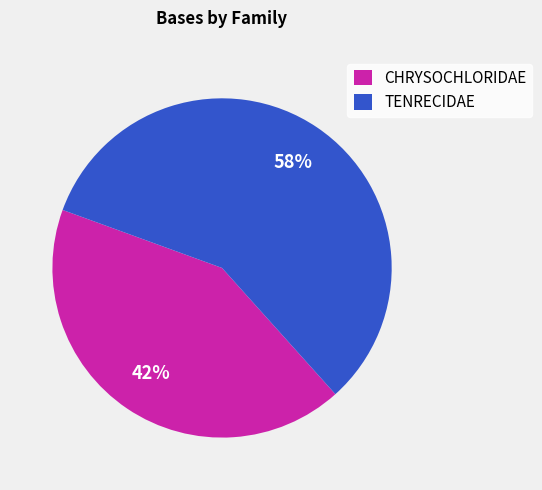

Is the sum of CHRYSOCHLORIDAE and TENRECIDAE greater than half?

Yes